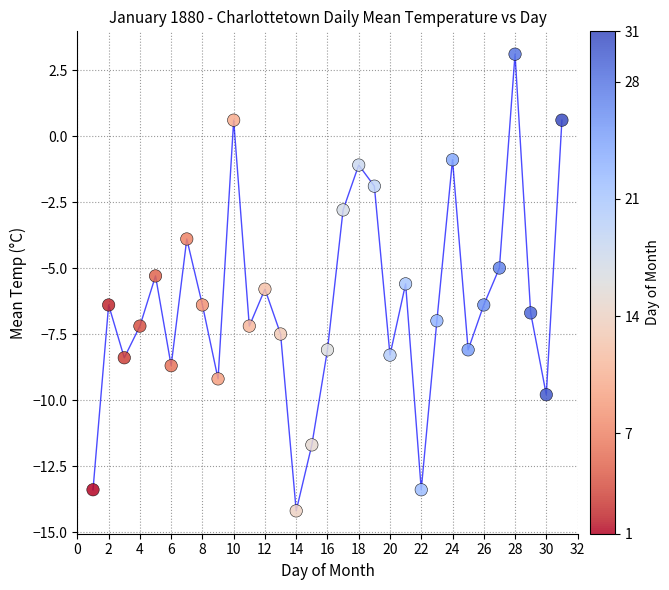

What is the range of X values (max minus min)?

30.0